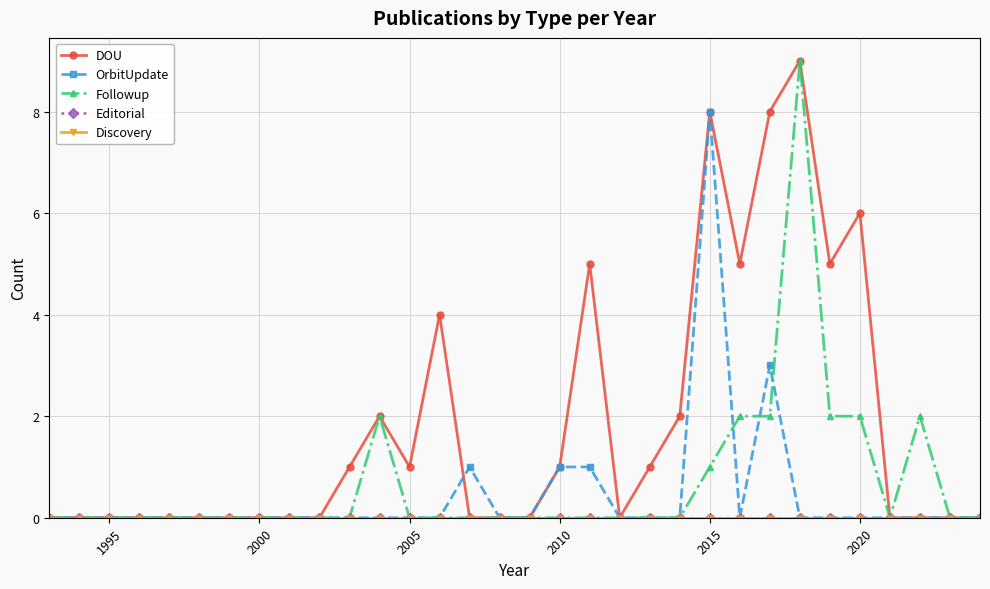

List the series in order of their peak value, highest first.

DOU, Followup, OrbitUpdate, Editorial, Discovery